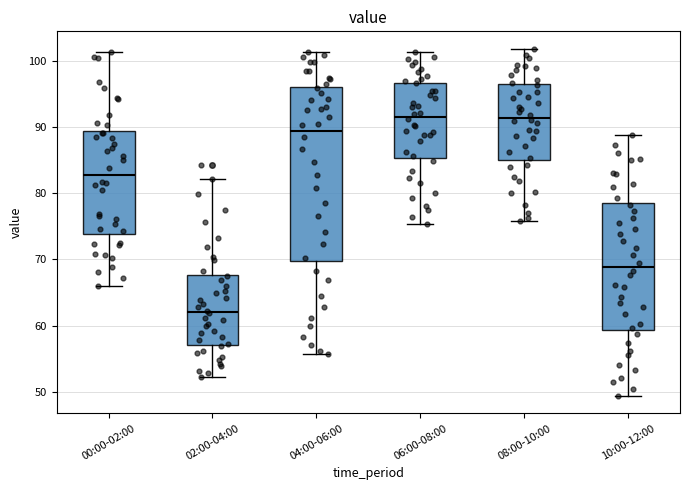

Reading left to right, transcribe this box plot: for each box, give where its median line is, the range the box spans, and where its two whiskers end, as read against the y-axis. The values are not printed on the chart, so give them approximately, as read against the axis.

00:00-02:00: median 83, box 74 to 89, whiskers 66 to 101
02:00-04:00: median 62, box 57 to 68, whiskers 52 to 82
04:00-06:00: median 89, box 70 to 96, whiskers 56 to 101
06:00-08:00: median 92, box 85 to 97, whiskers 75 to 101
08:00-10:00: median 91, box 85 to 96, whiskers 76 to 102
10:00-12:00: median 69, box 59 to 79, whiskers 49 to 89